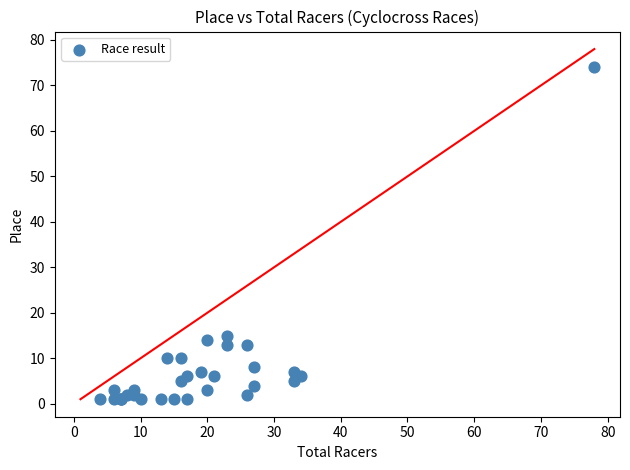

What Y value in the scatter plot is closest to 37?

15